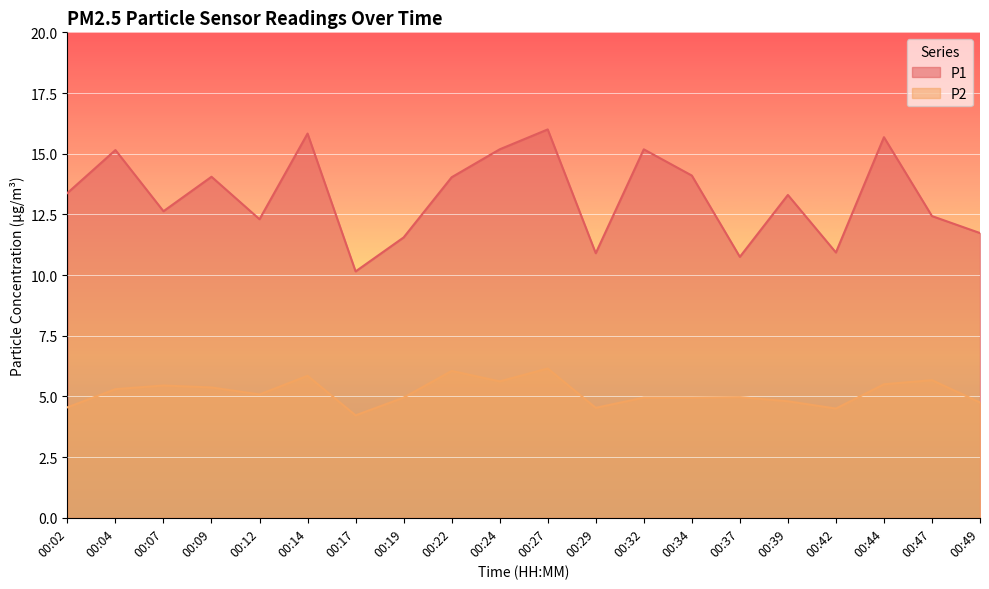

Is it true that P2 equals 4.5 at 00:42?

True